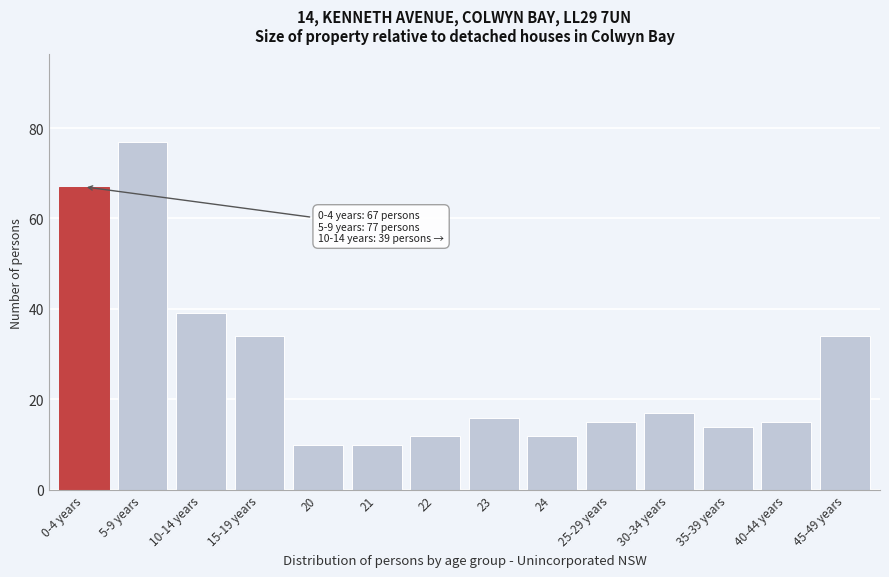

Reading left to right, extract all data points from this chart.

67	77	39	34	10	10	12	16	12	15	17	14	15	34